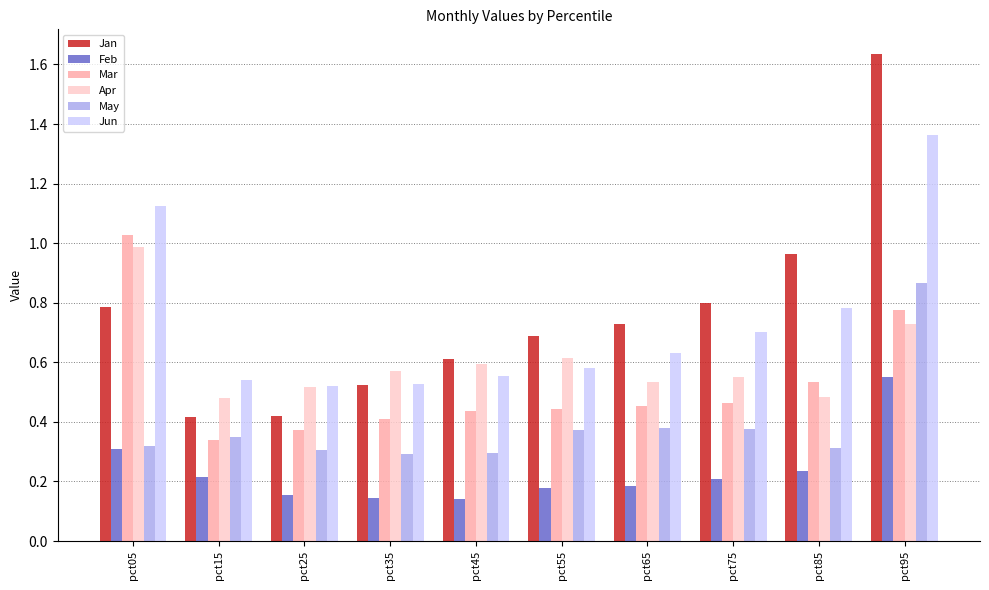

True or false: Jan has a value of 0.2 at pct15.

False